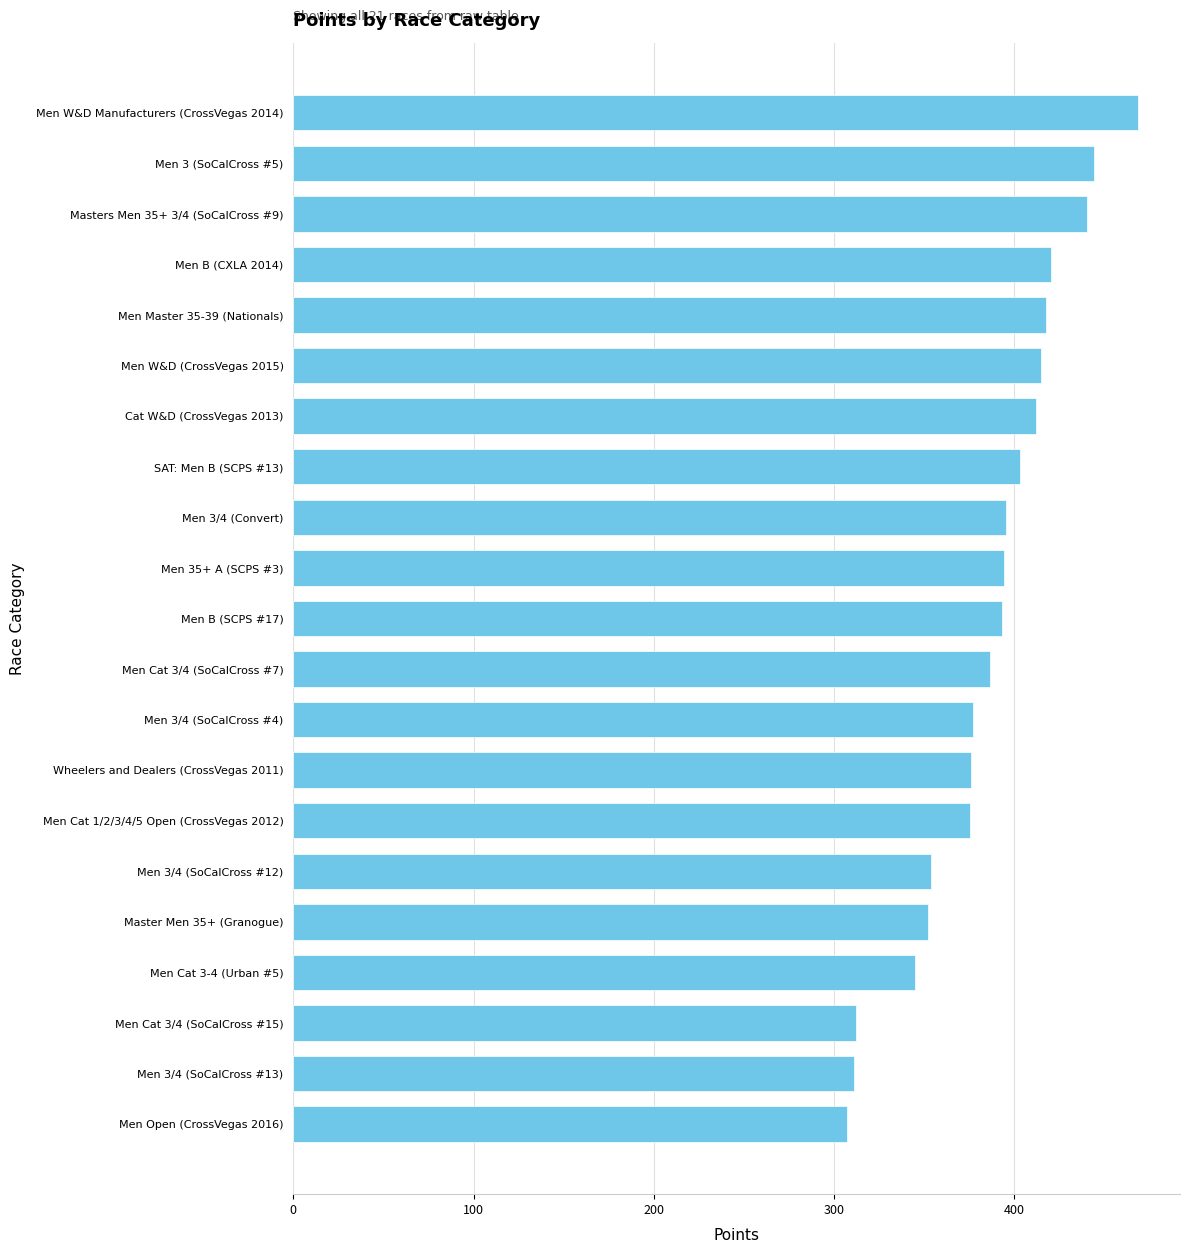

At which label is the value closest to 387?

Men Cat 3/4 (SoCalCross #7)